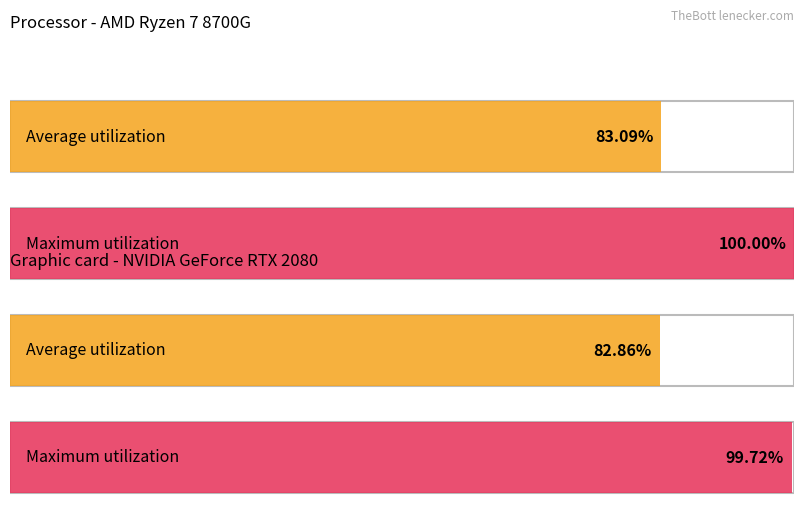

The Average utilization series shows 2.3 at Humidity avg. True or false?

False